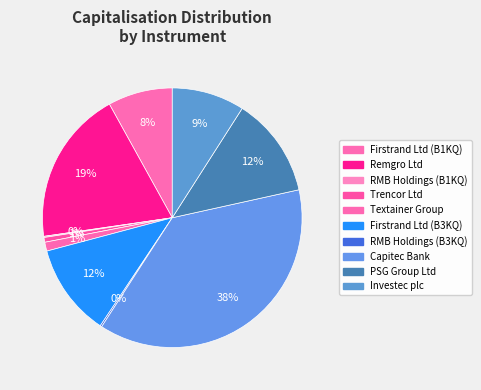

What is the smallest slice in the pie chart?

RMB Holdings (B1KQ)